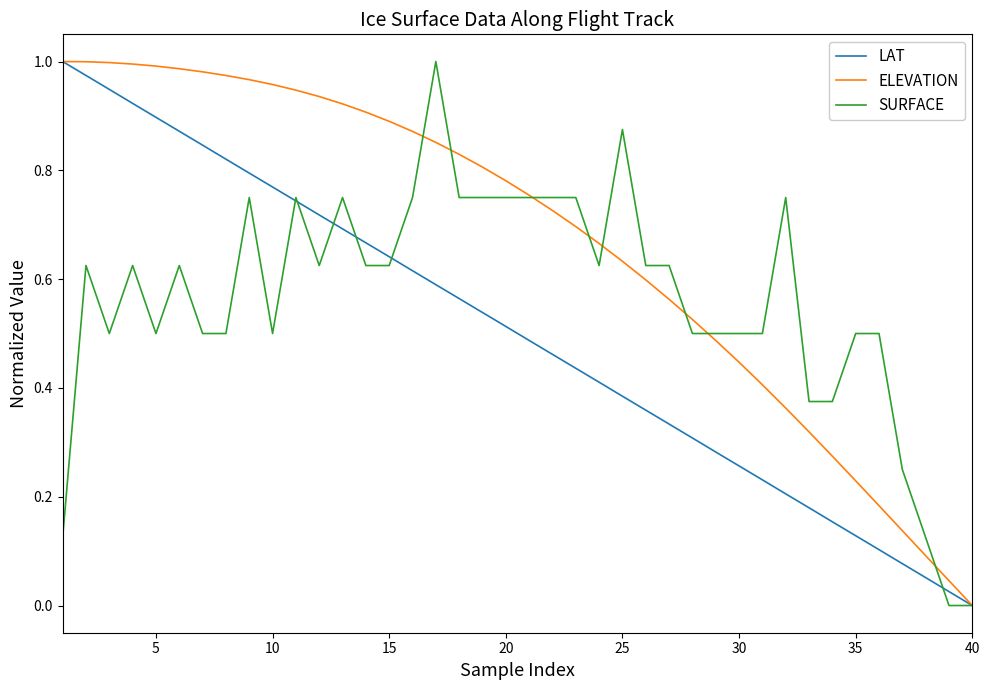

Which series has the largest total across all categories?

ELEVATION